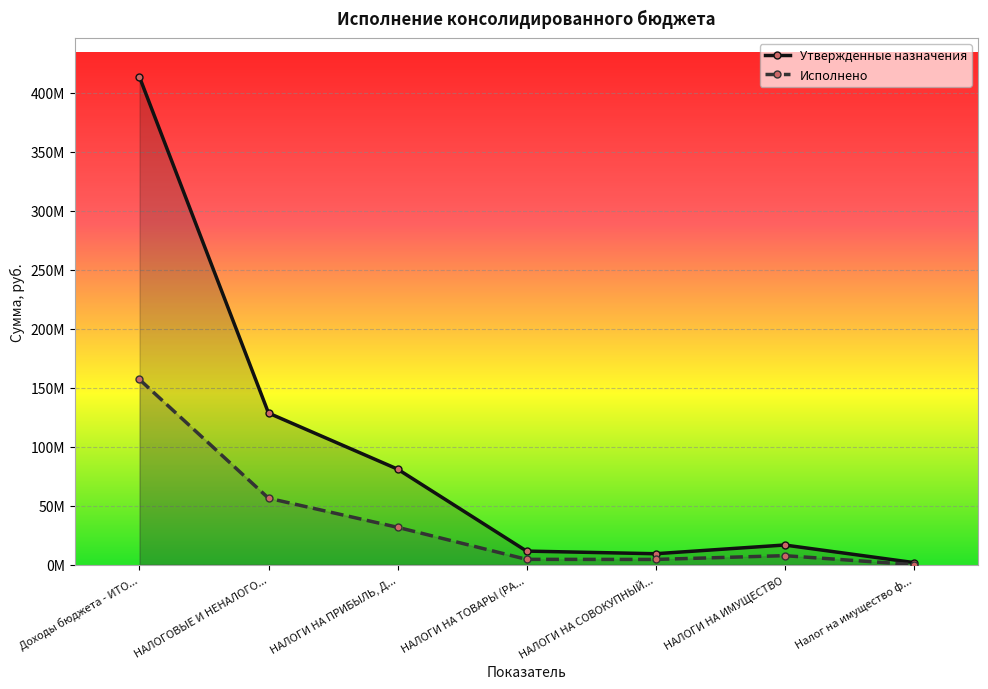

Which series changed the most between НАЛОГИ НА ТОВАРЫ (РА... and НАЛОГИ НА СОВОКУПНЫЙ...?

Утвержденные назначения